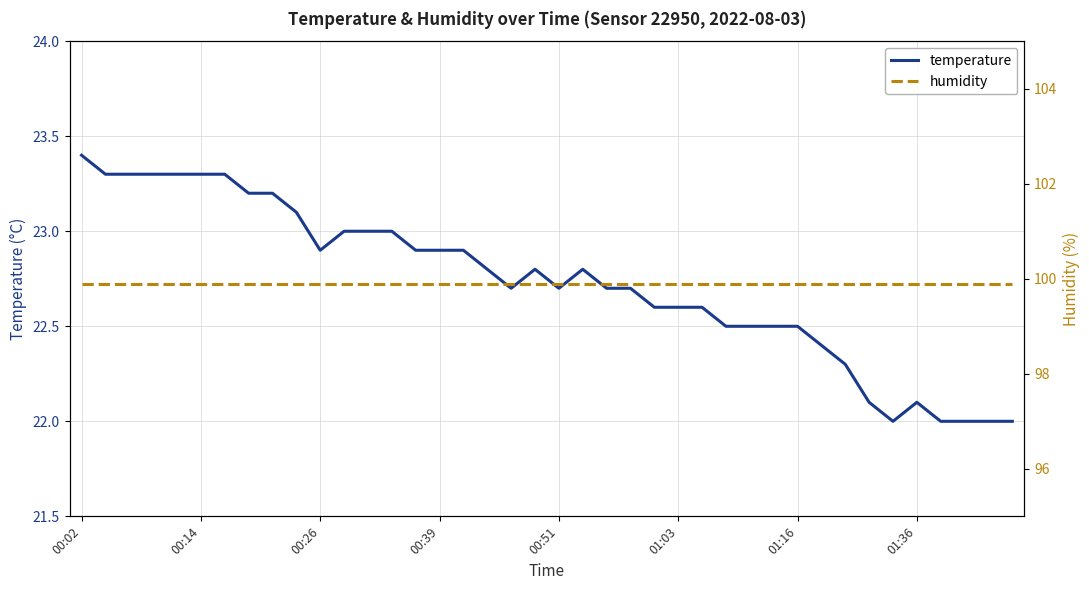

At how many categories does at least one series exceed 63?

40